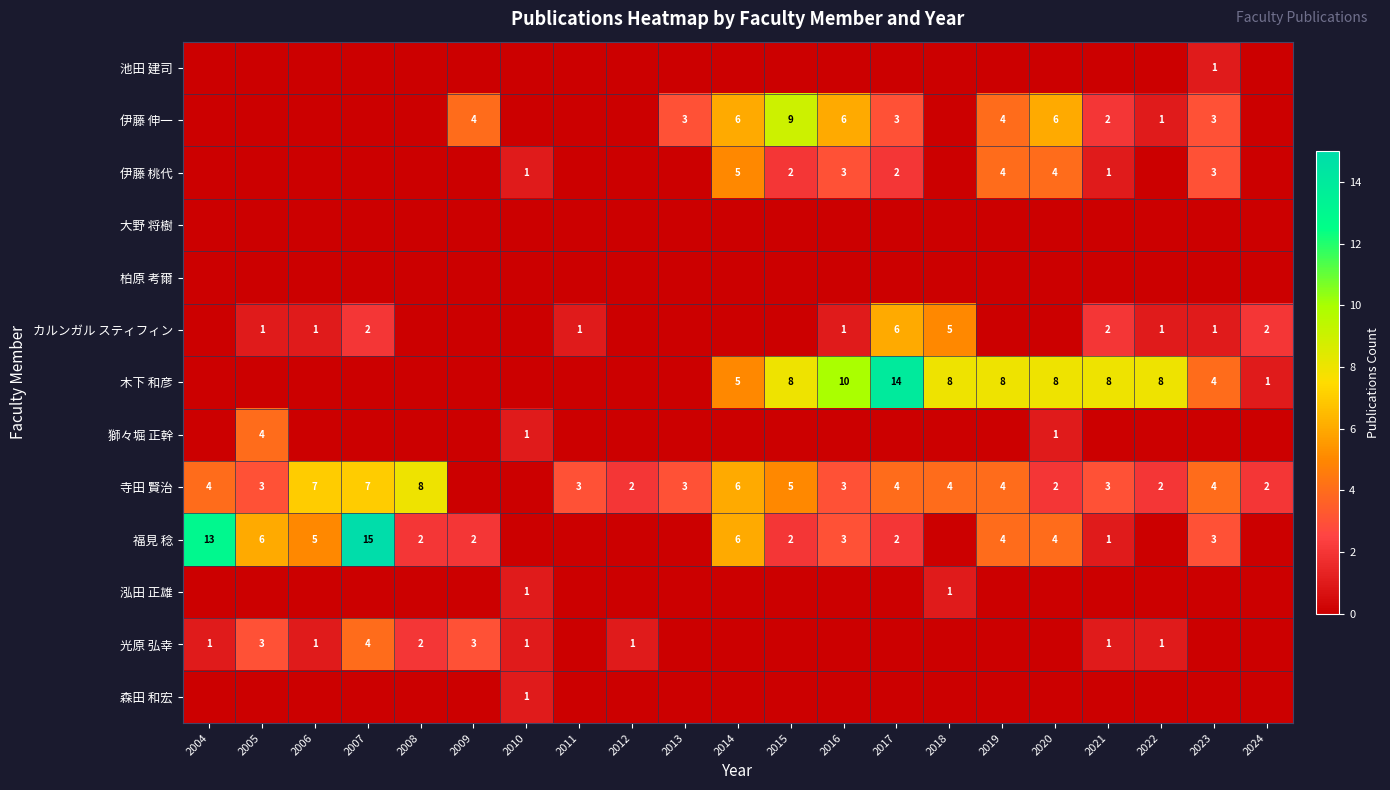

Between 2022 and 2012, which is larger?

2022